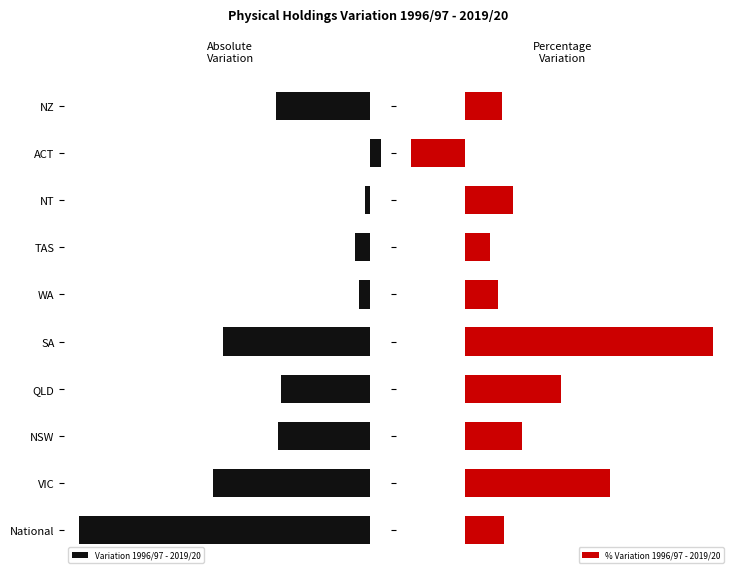

Reading left to right, transcribe all the data shown in this chart.

Variation 1996/97 - 2019/20: 139353.6	75575.0	44451.0	42740.0	70613.0	5629.0	7259.0	2839.0	-5100.0	45316.0
% Variation 1996/97 - 2019/20: 0.7	2.7	1.0	1.8	4.6	0.6	0.5	0.9	-1.0	0.7